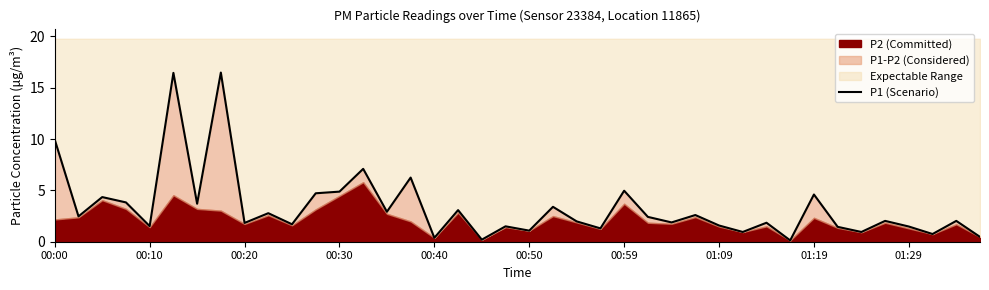

What is the smallest value displayed?

0.1